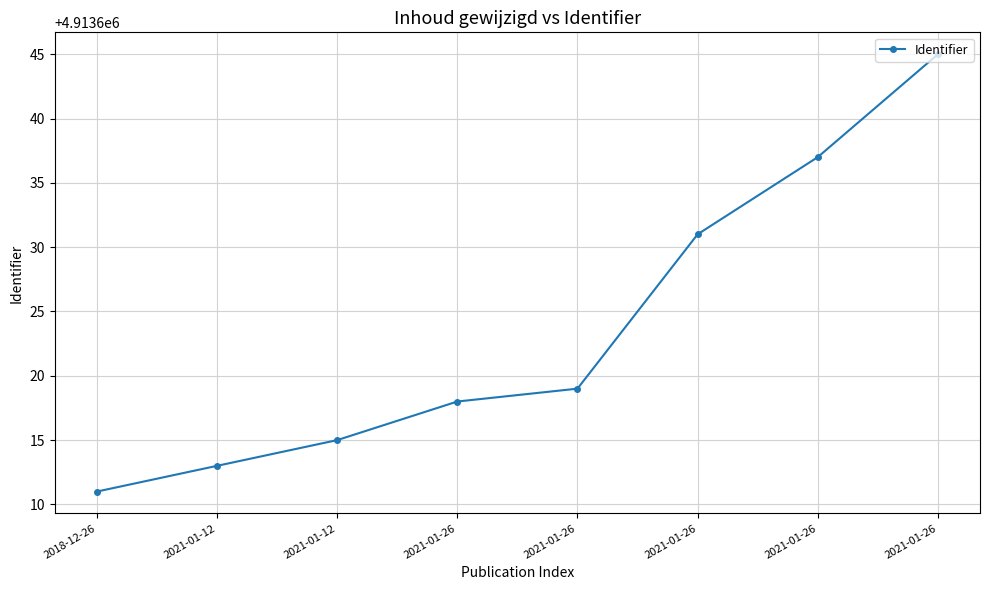

The value at 2021-01-12 is 6677981. True or false?

False